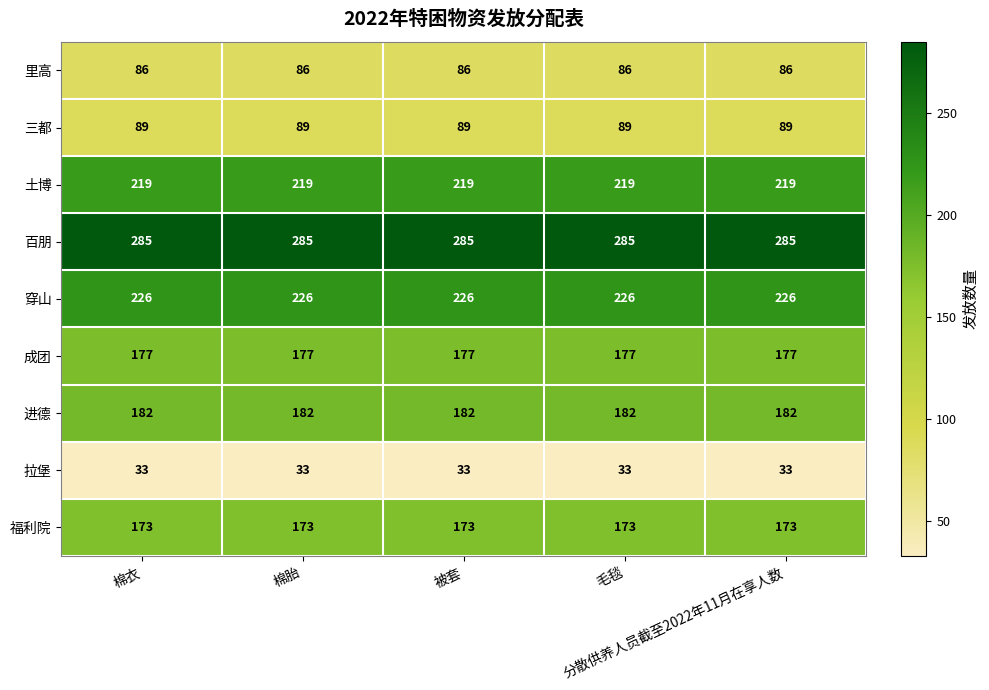

What is the smallest value displayed?

33